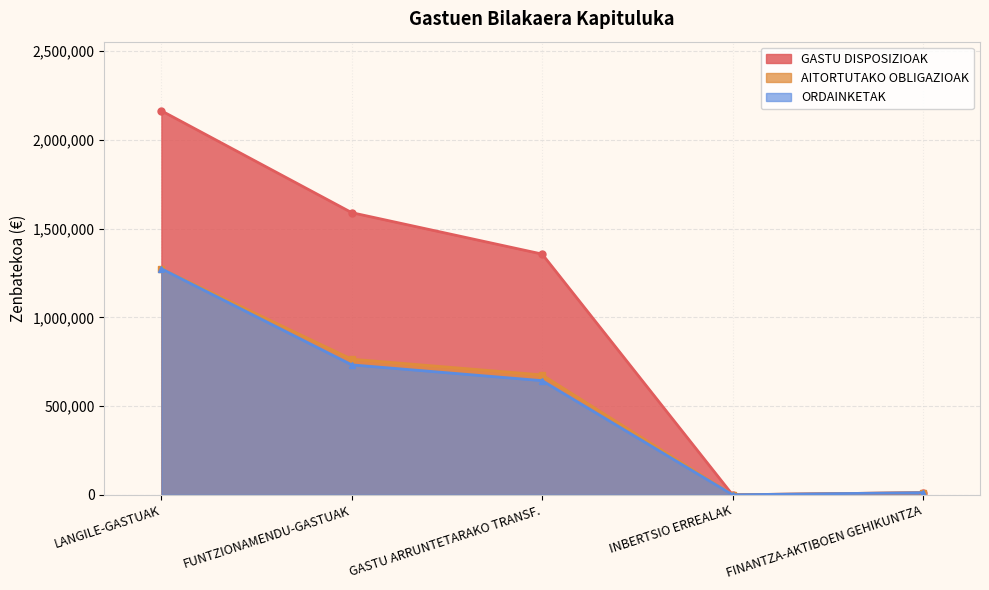

At which category is the sum across all series the highest?

LANGILE-GASTUAK